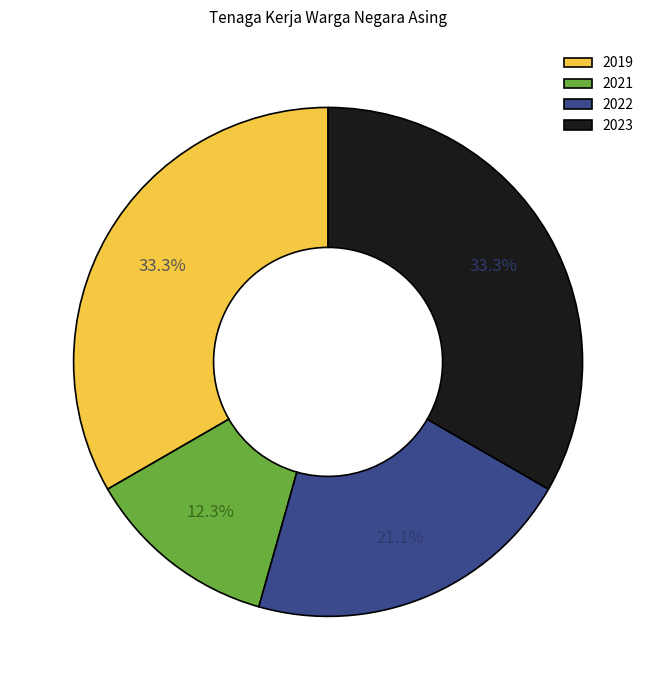

To the nearest percent, what is the combined percentage of 2021 and 2019?

46%